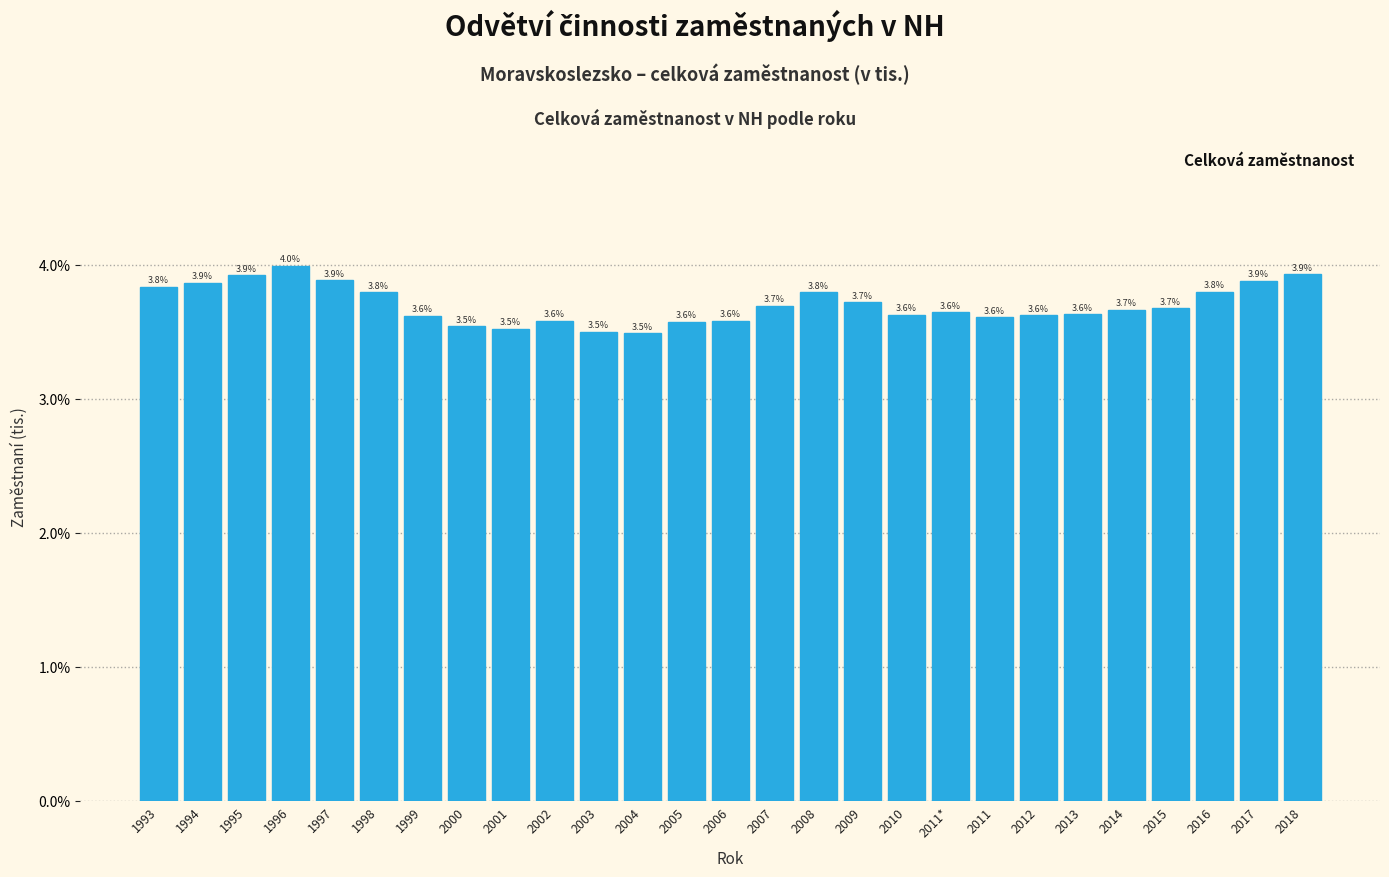

Reading left to right, list all the values displayed in this chart.

3.8	3.9	3.9	4.0	3.9	3.8	3.6	3.5	3.5	3.6	3.5	3.5	3.6	3.6	3.7	3.8	3.7	3.6	3.6	3.6	3.6	3.6	3.7	3.7	3.8	3.9	3.9